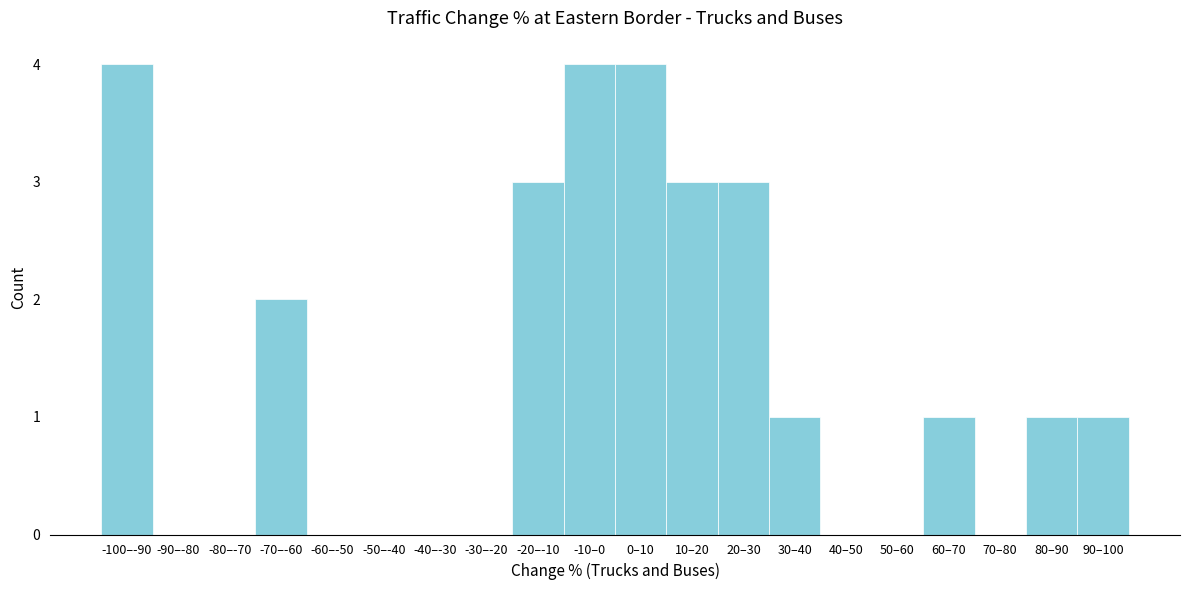

Reading left to right, extract all data points from this chart.

-100–-90=4	-90–-80=0	-80–-70=0	-70–-60=2	-60–-50=0	-50–-40=0	-40–-30=0	-30–-20=0	-20–-10=3	-10–0=4	0–10=4	10–20=3	20–30=3	30–40=1	40–50=0	50–60=0	60–70=1	70–80=0	80–90=1	90–100=1